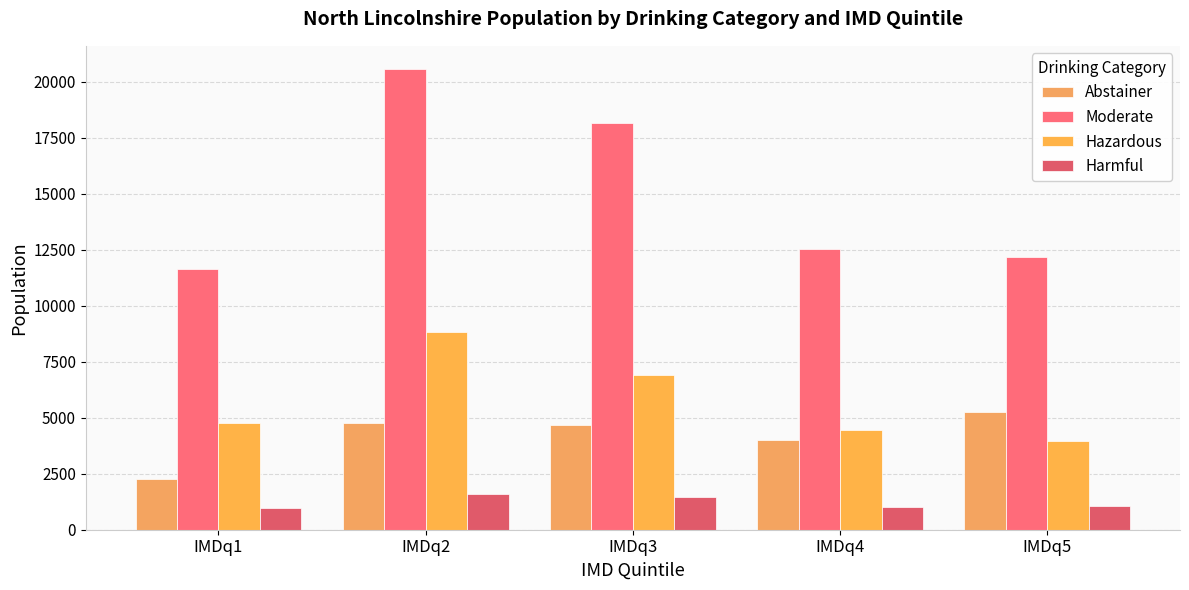

What is the difference between the maximum and minimum values in the Hazardous series?

4838